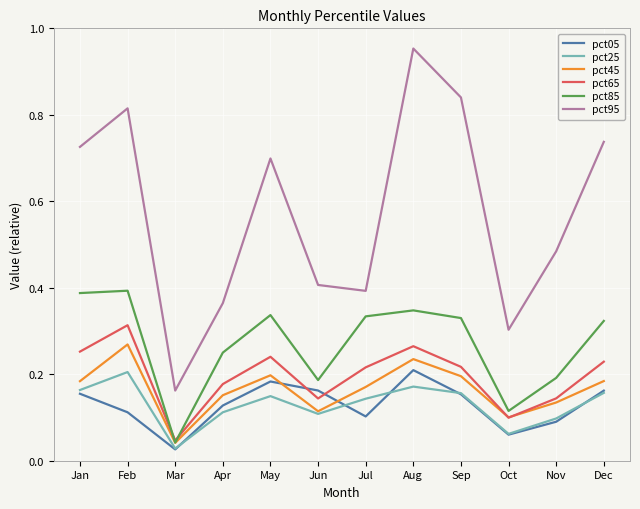

Which series has the largest total across all categories?

pct95